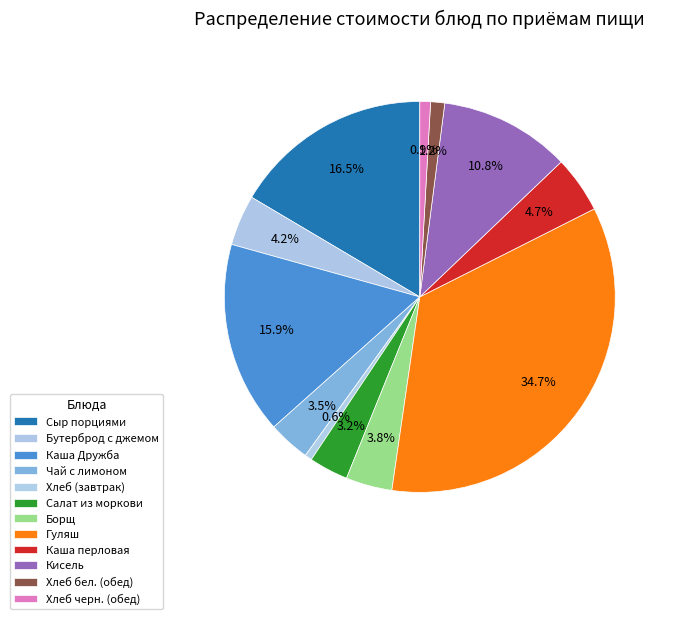

Which category has the biggest portion of the pie?

Обед (2 блюдо: Гуляш)